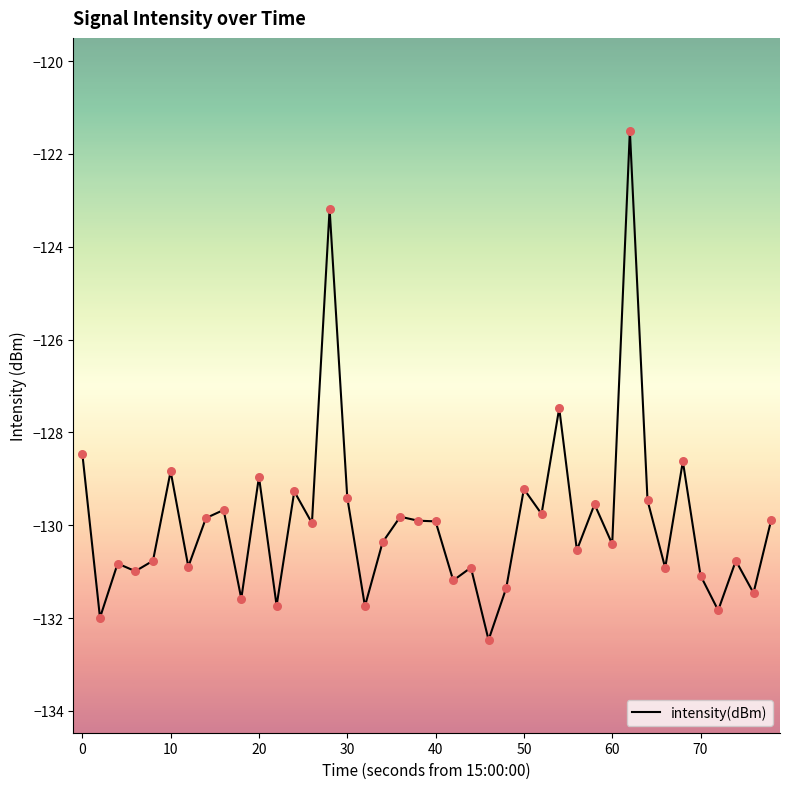

What is the minimum value shown in the chart?

-132.5